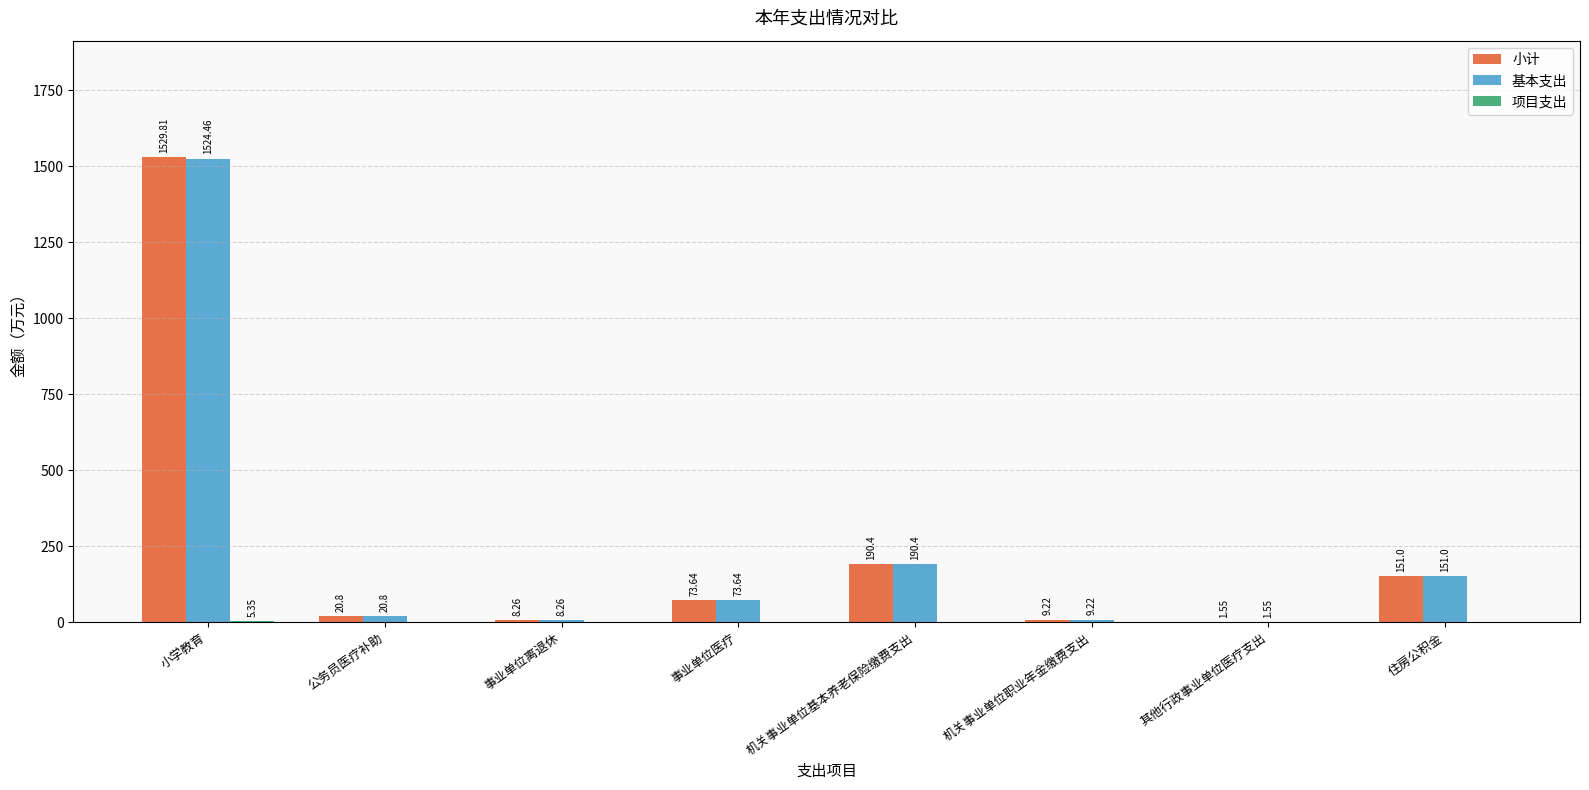

What is the total value across all series at 机关事业单位基本养老保险缴费支出?

380.8